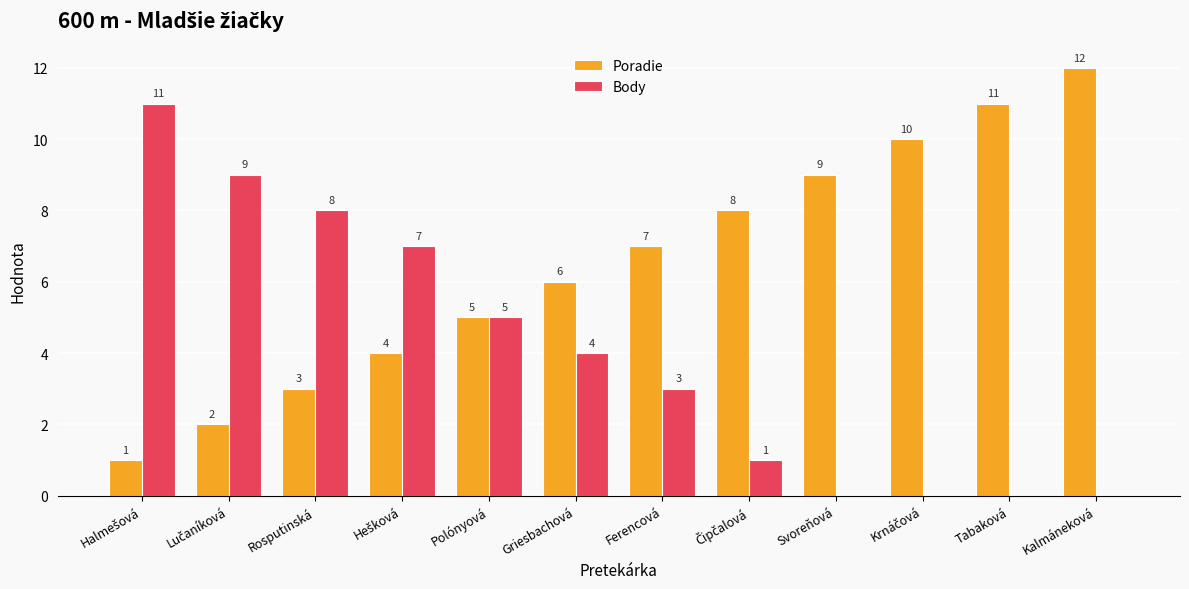

How many groups of bars are there?

12